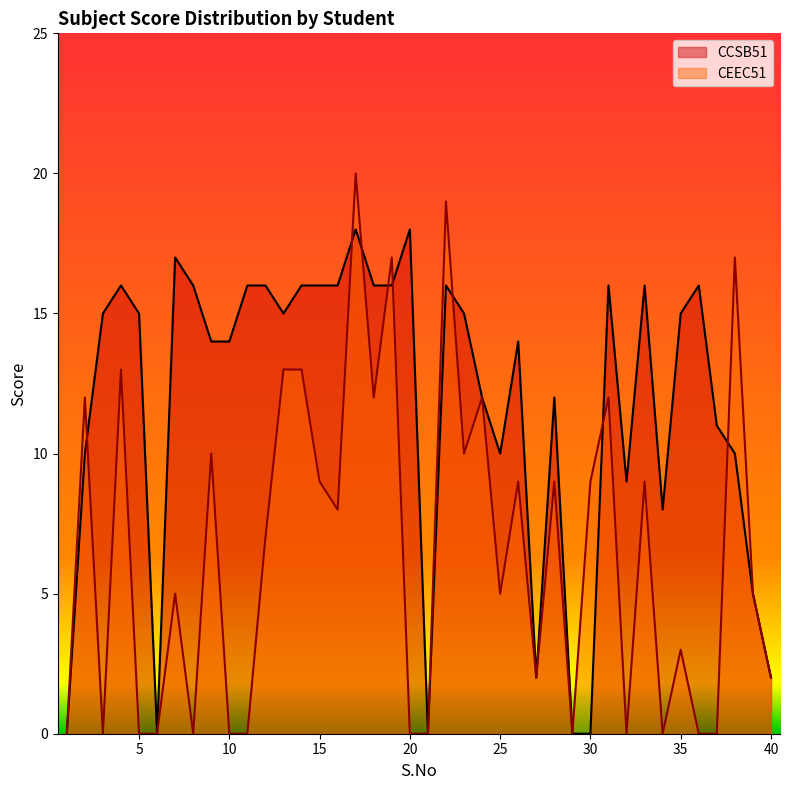

True or false: CCSB51 has more than 0 interior local peaks.

True